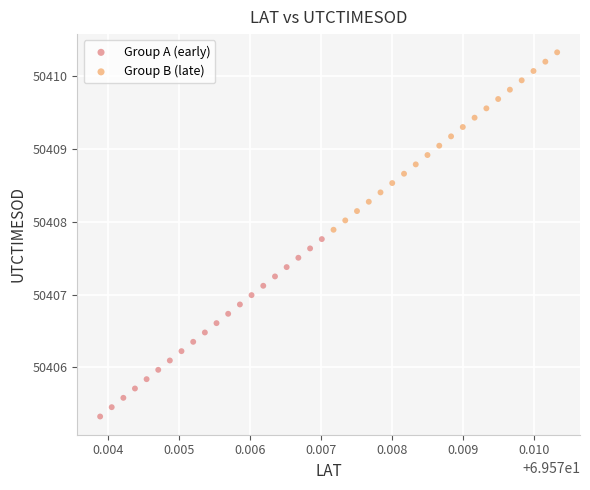

Which series reaches the maximum Y coordinate?

Group B (late)